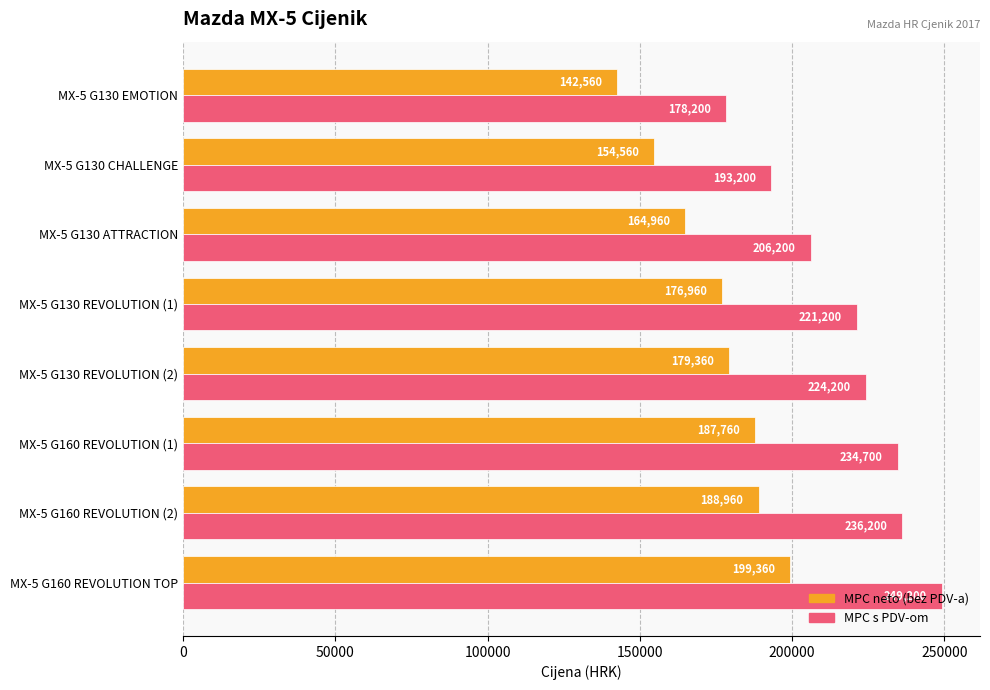

Rank the series by their average value, from highest to lowest.

MPC s PDV-om, MPC neto (bez PDV-a)